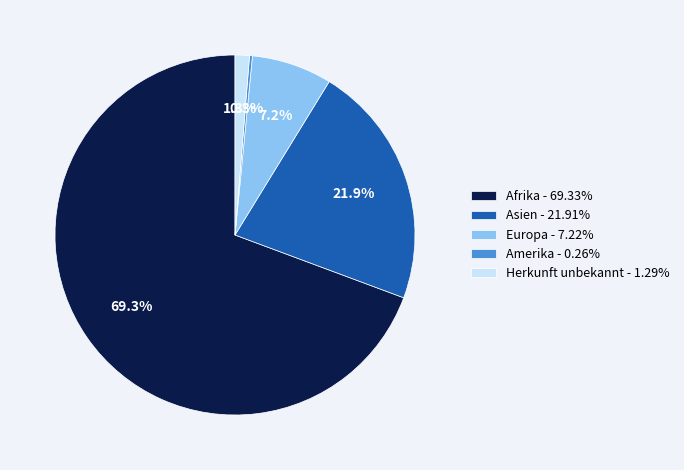

Is Afrika - 69.33% the majority of the pie?

Yes